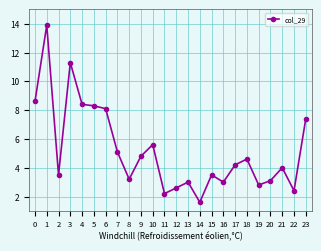

The chart shows a value of 4.5 at 13. True or false?

False